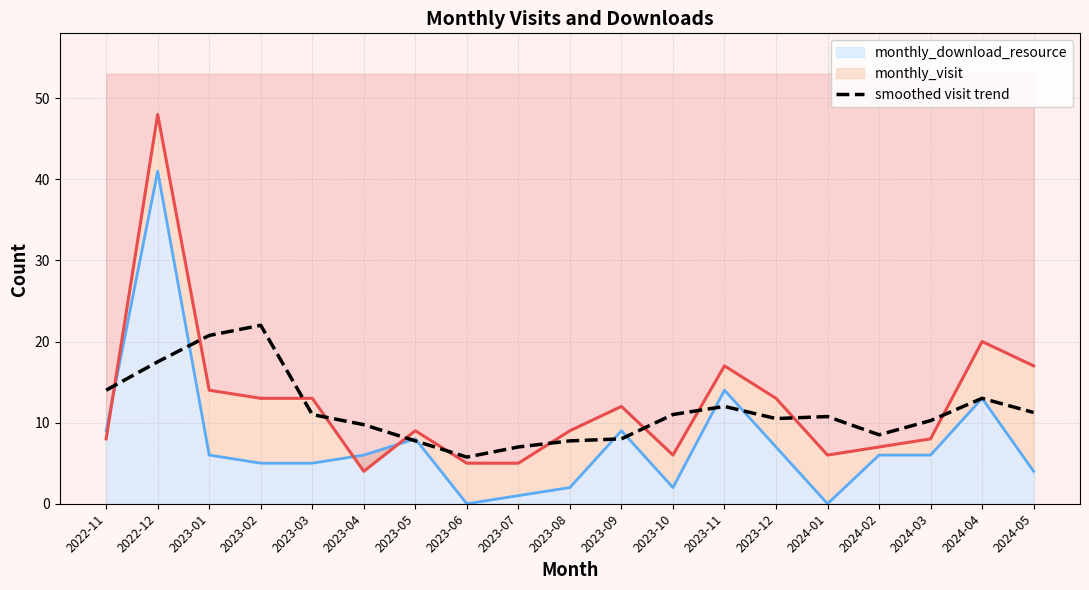

True or false: there are more than 0 points higher than both neighbors.

True